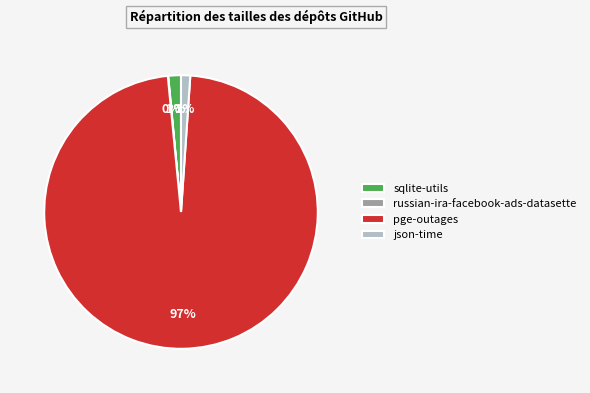

Does any single category account for the majority?

Yes